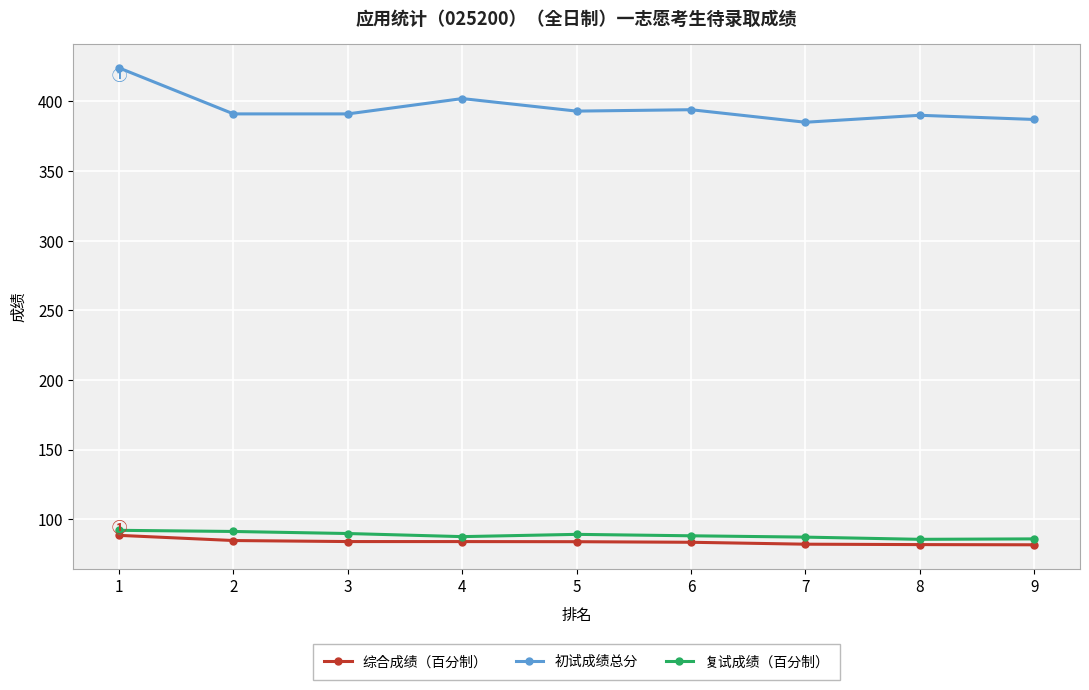

At which category does 初试成绩总分 reach its first local peak?

4